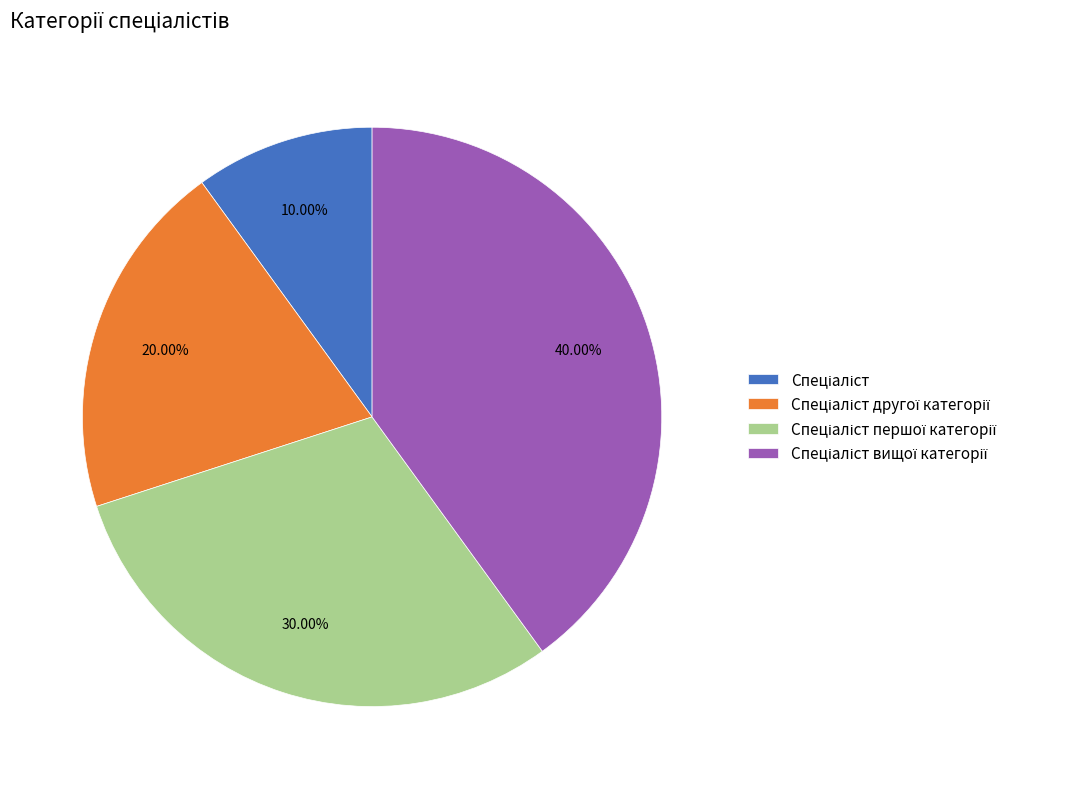

Does any single category account for the majority?

No